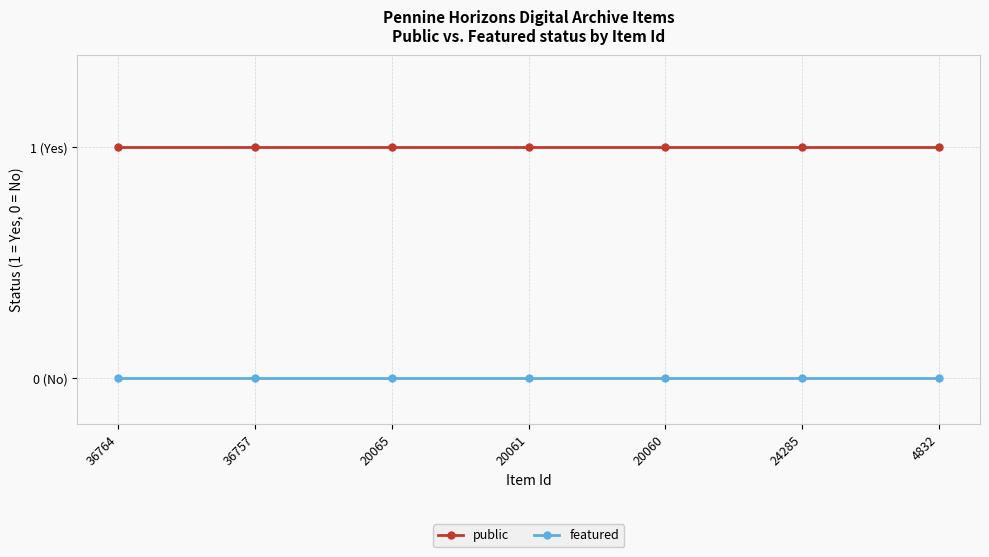

What are all the series names shown in the legend?

public, featured